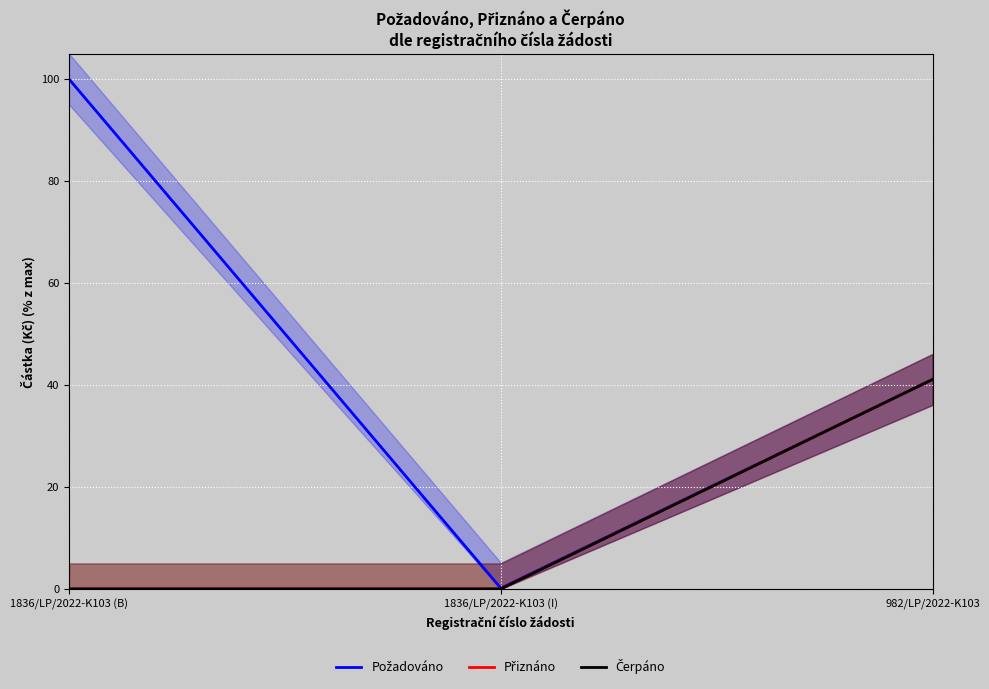

How many categories are shown in the chart?

3